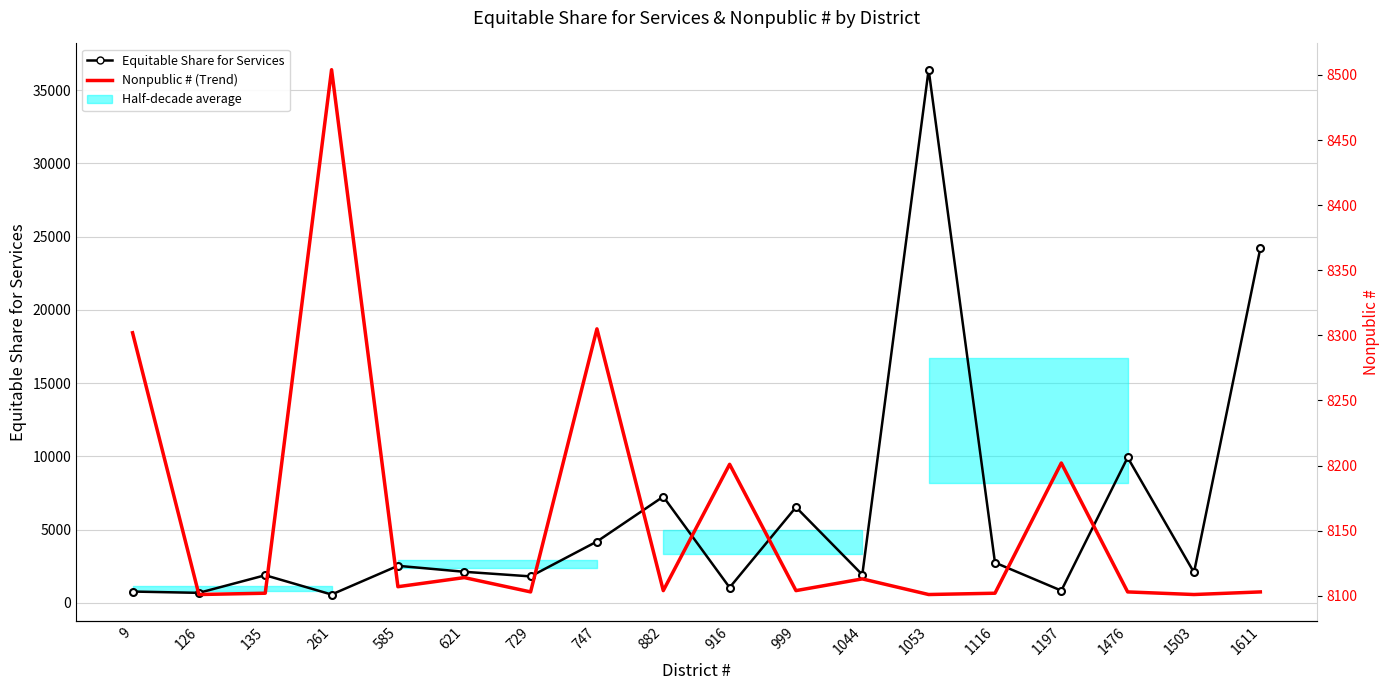

List the series in order of their overall mean, lowest first.

Equitable Share for Services, Nonpublic # (Trend)